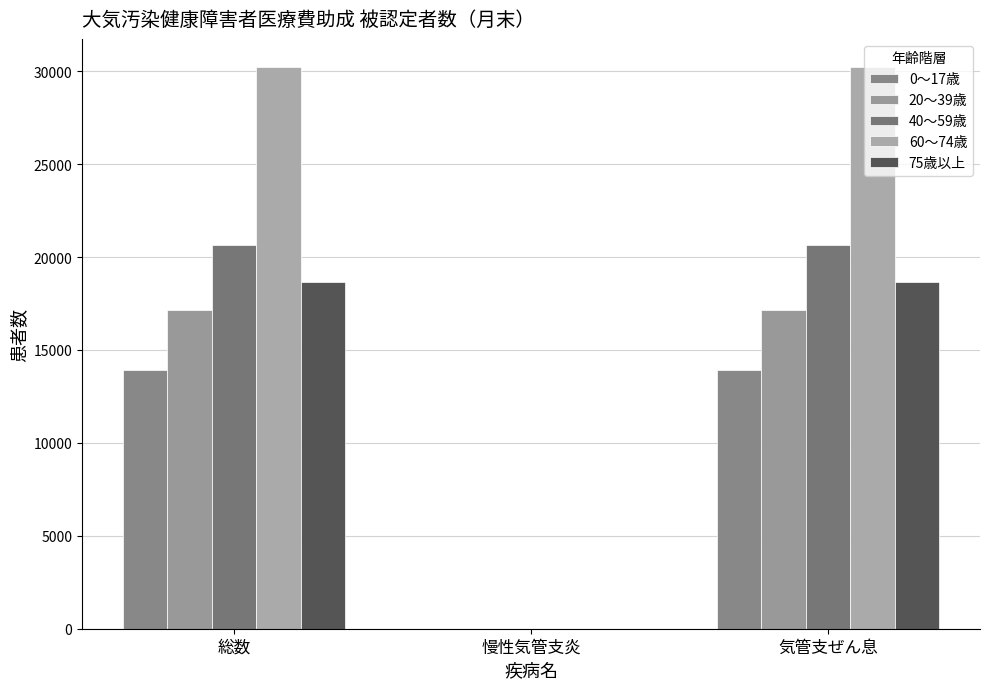

What are all the series names shown in the legend?

0〜17歳, 20〜39歳, 40〜59歳, 60〜74歳, 75歳以上